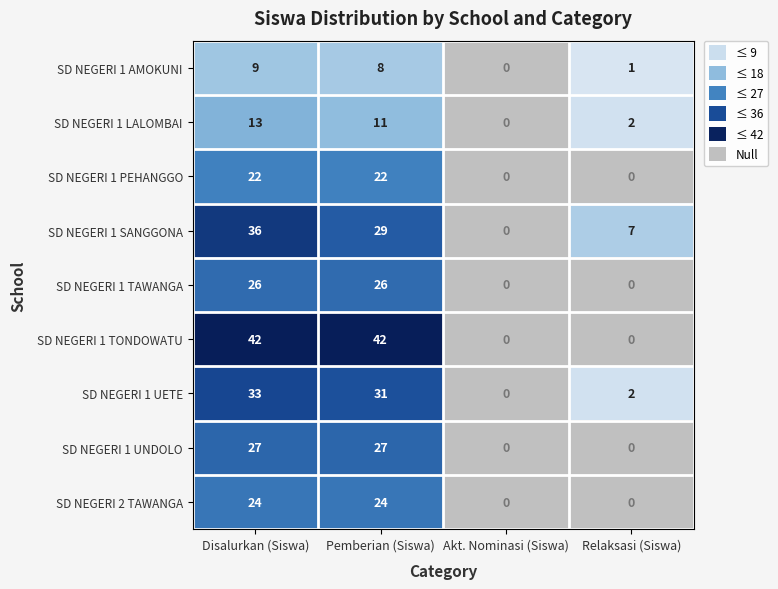

How many SD NEGERI 2 TAWANGA values are between 0 and 24?

4